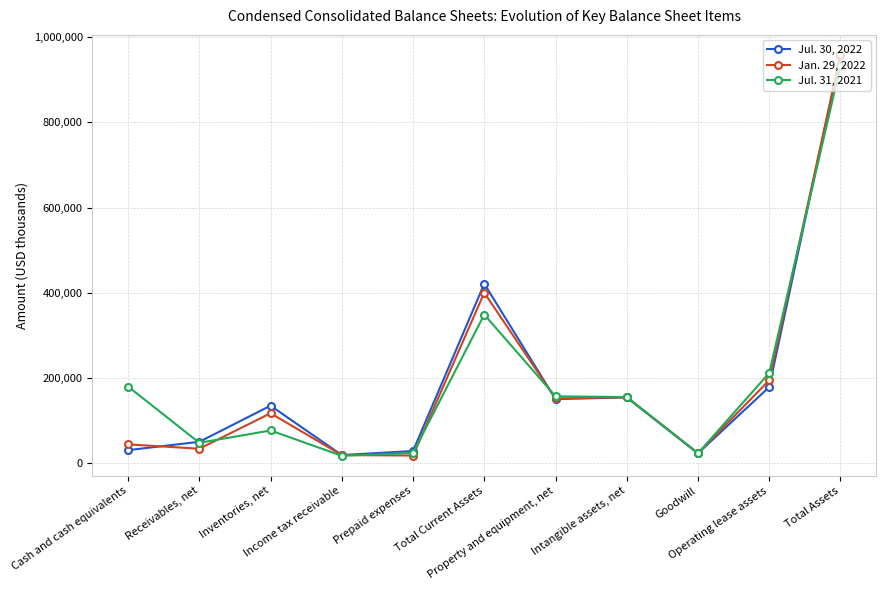

The Jan. 29, 2022 series shows 351995 at Total Assets. True or false?

False